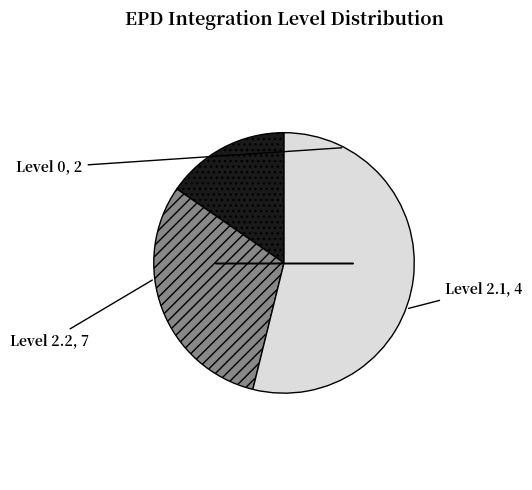

Is there a majority slice in this chart?

Yes